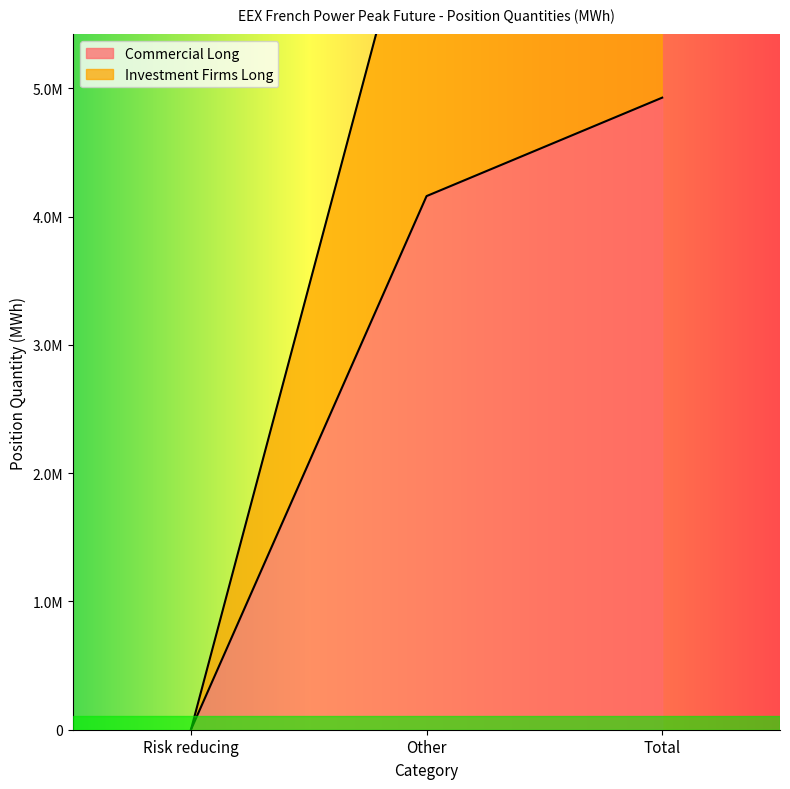

How many categories are shown in the chart?

3